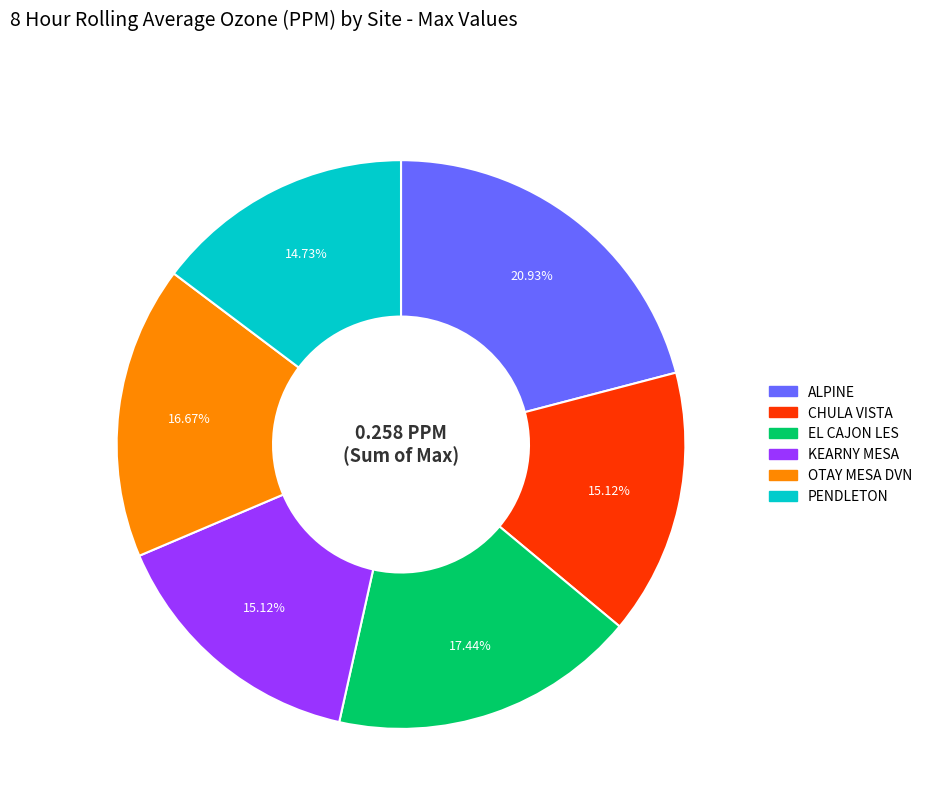

What percentage is the CHULA VISTA slice, to the nearest percent?

15%